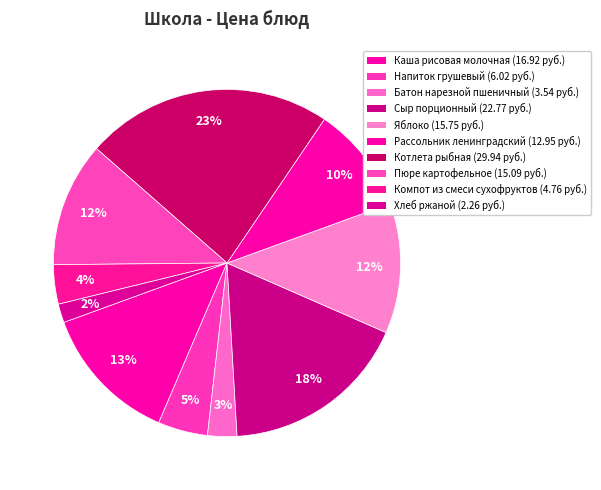

How many segments does this pie chart have?

10